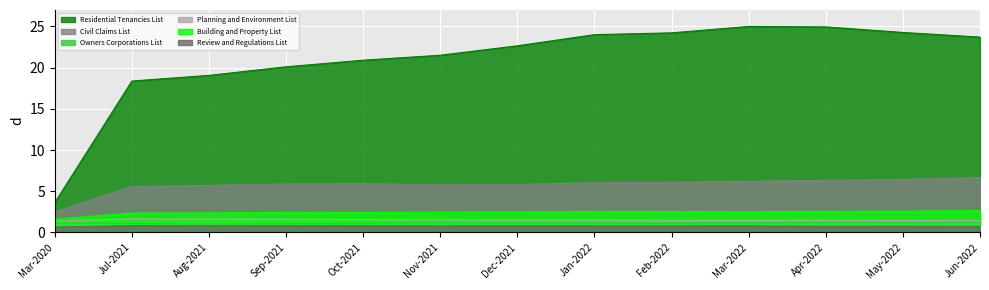

Rank the series by their maximum value, from lowest to highest.

Review and Regulations List, Owners Corporations List, Planning and Environment List, Building and Property List, Civil Claims List, Residential Tenancies List